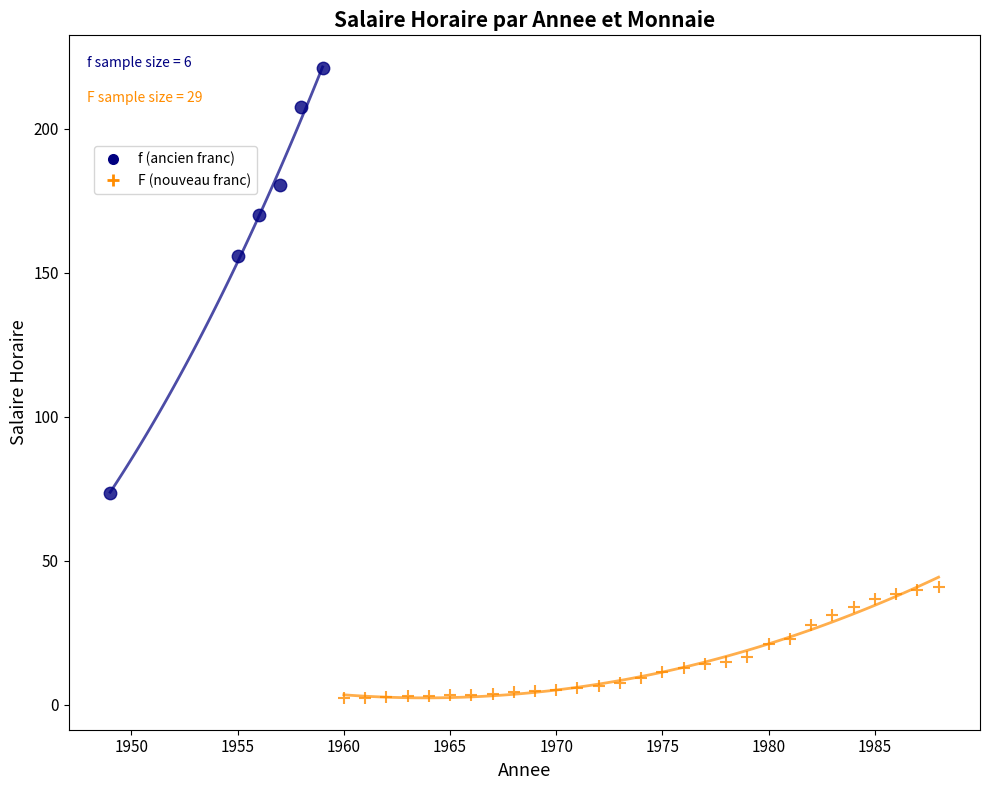

Which series reaches the minimum Y coordinate?

F (nouveau franc)